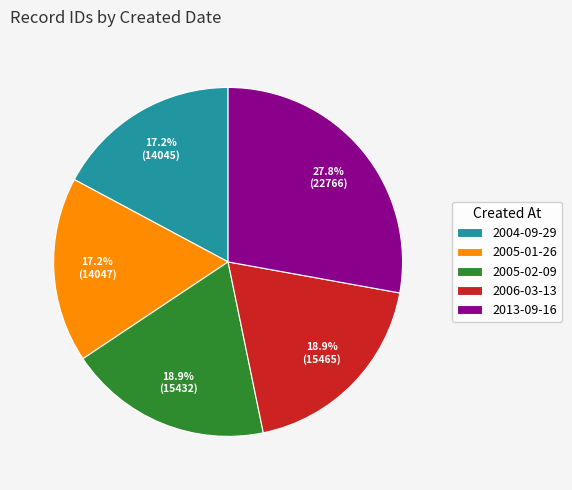

To the nearest percent, what is the difference between the 2013-09-16 and 2004-09-29 slice percentages?

11%